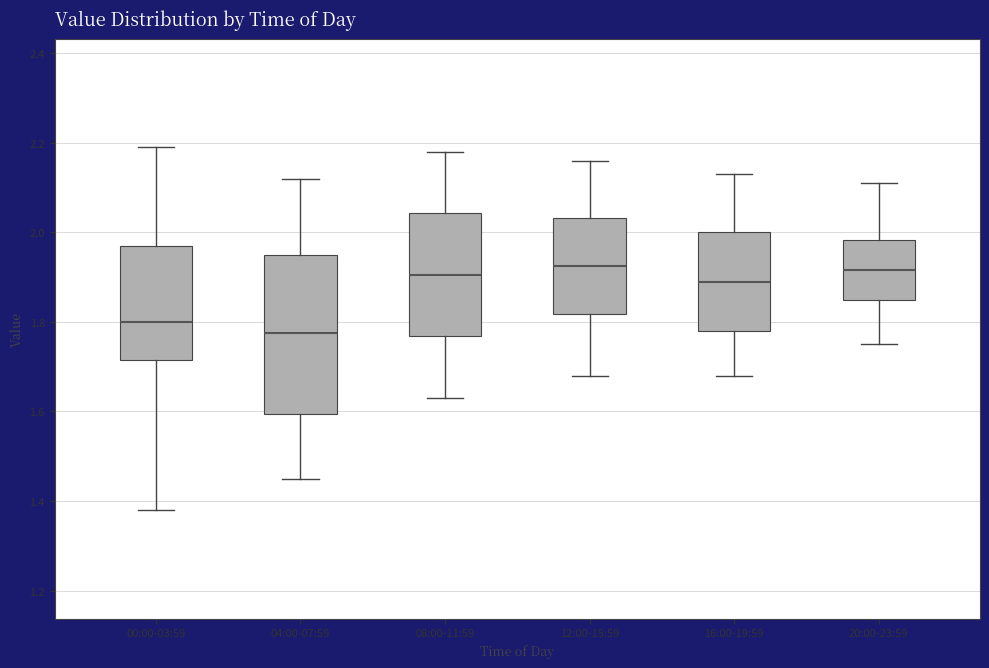

Reading left to right, read every box against the y-axis: the position of its median line, the range the box covers, and the ends of its whiskers. The values are not printed on the chart, so give them approximately, as read against the axis.

00:00-03:59: median 1.80, box 1.72 to 1.98, whiskers 1.38 to 2.20
04:00-07:59: median 1.78, box 1.60 to 1.96, whiskers 1.46 to 2.12
08:00-11:59: median 1.90, box 1.76 to 2.04, whiskers 1.64 to 2.18
12:00-15:59: median 1.92, box 1.82 to 2.04, whiskers 1.68 to 2.16
16:00-19:59: median 1.90, box 1.78 to 2.00, whiskers 1.68 to 2.14
20:00-23:59: median 1.92, box 1.86 to 1.98, whiskers 1.76 to 2.12